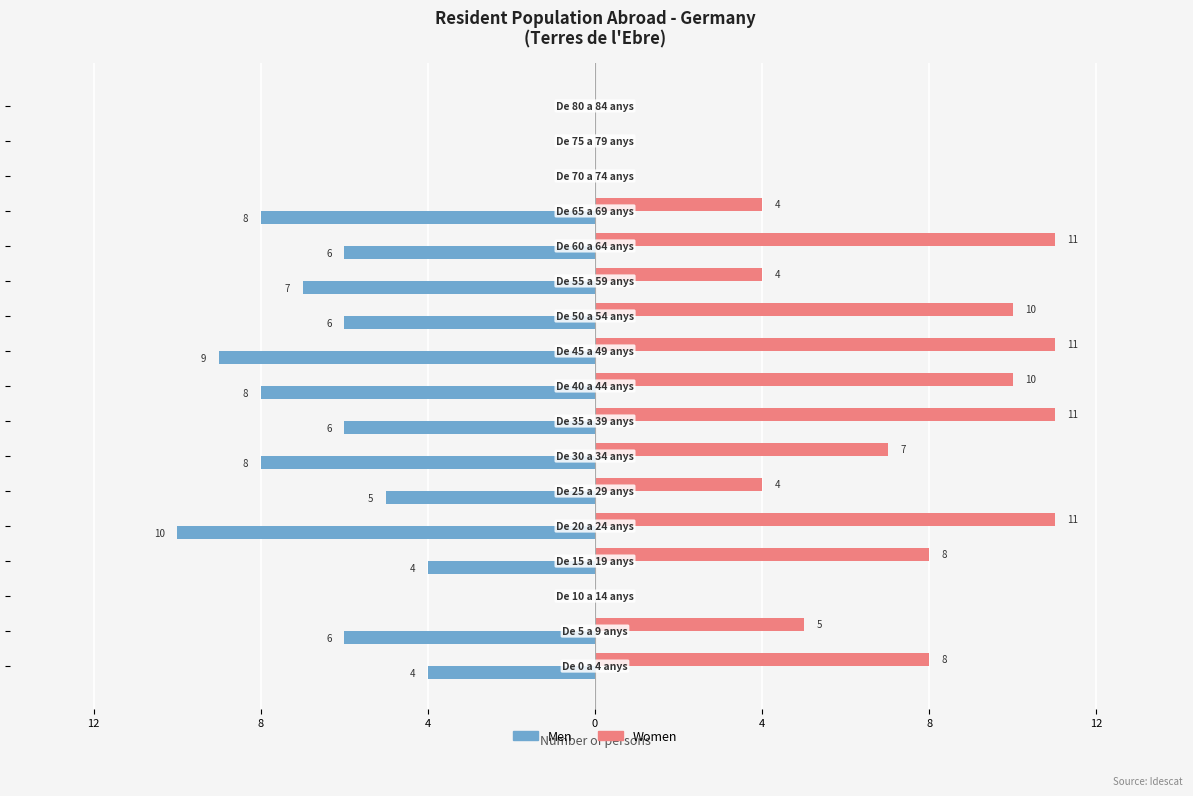

What are all the series names shown in the legend?

Men, Women